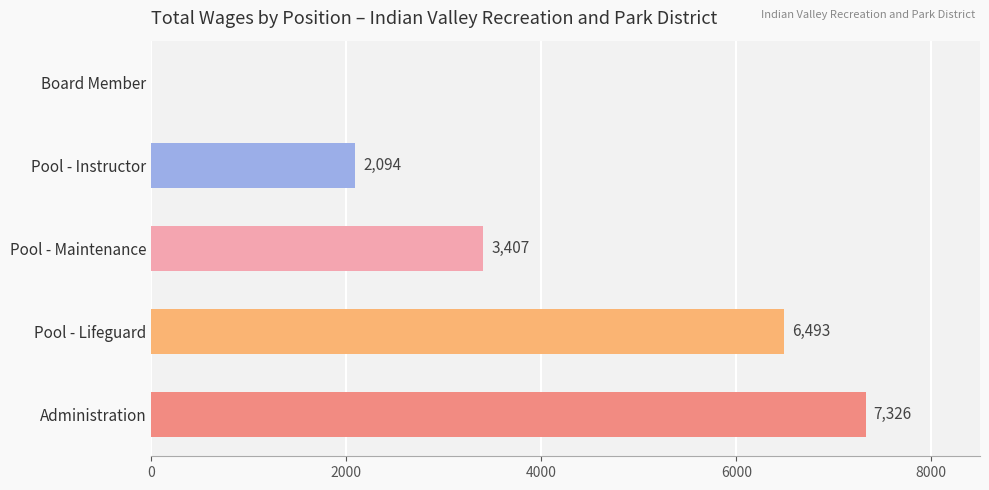

What value does the data have at Pool - Lifeguard, to the nearest 50?

6500